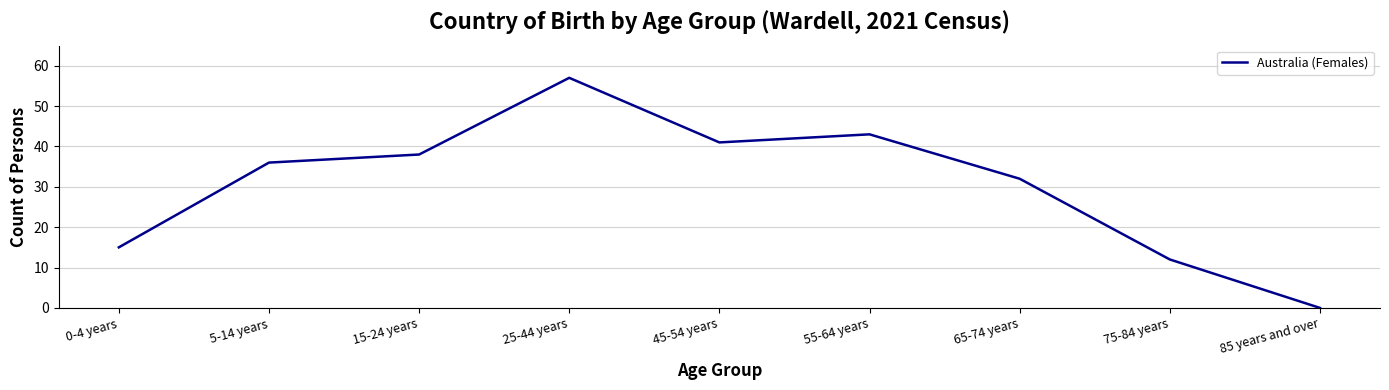

At which category does the data reach its first local valley?

45-54 years